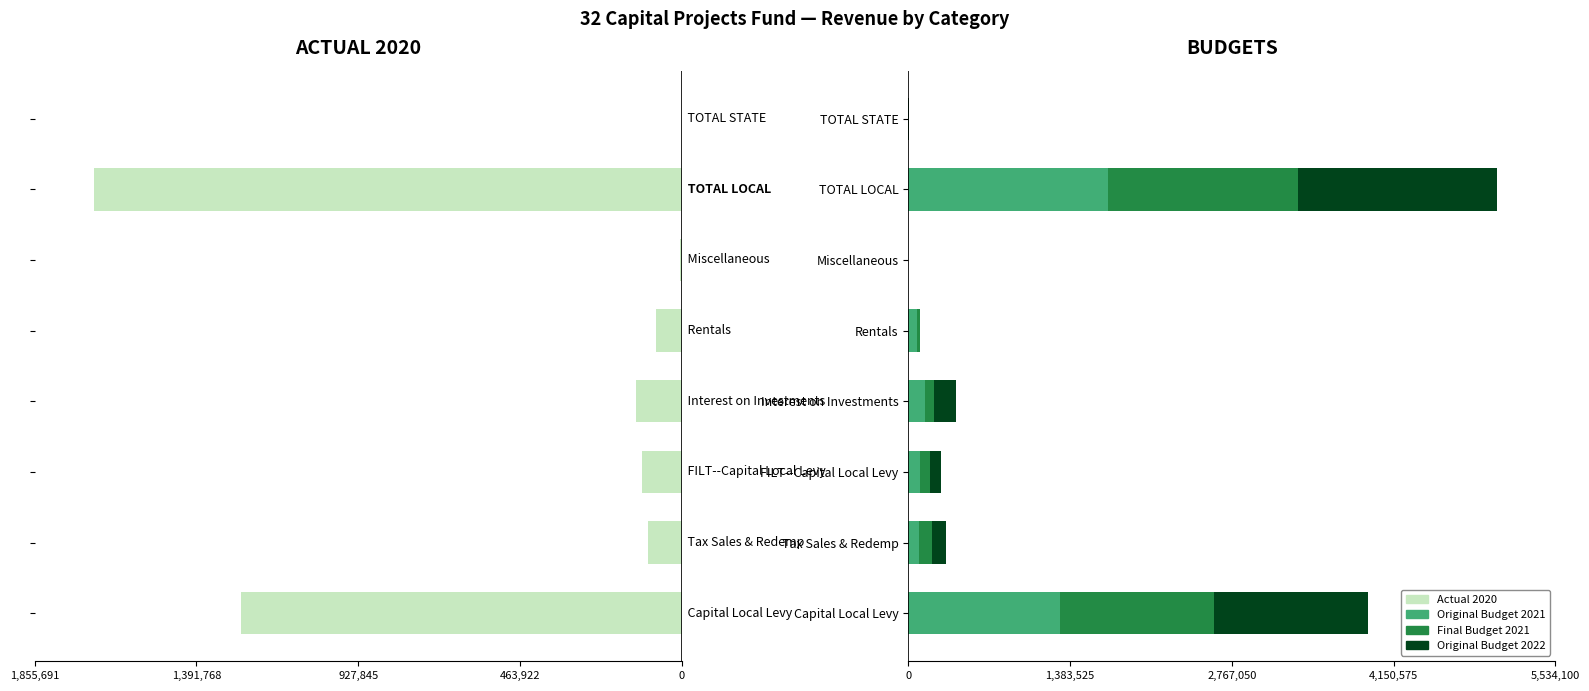

How many groups of bars are there?

8